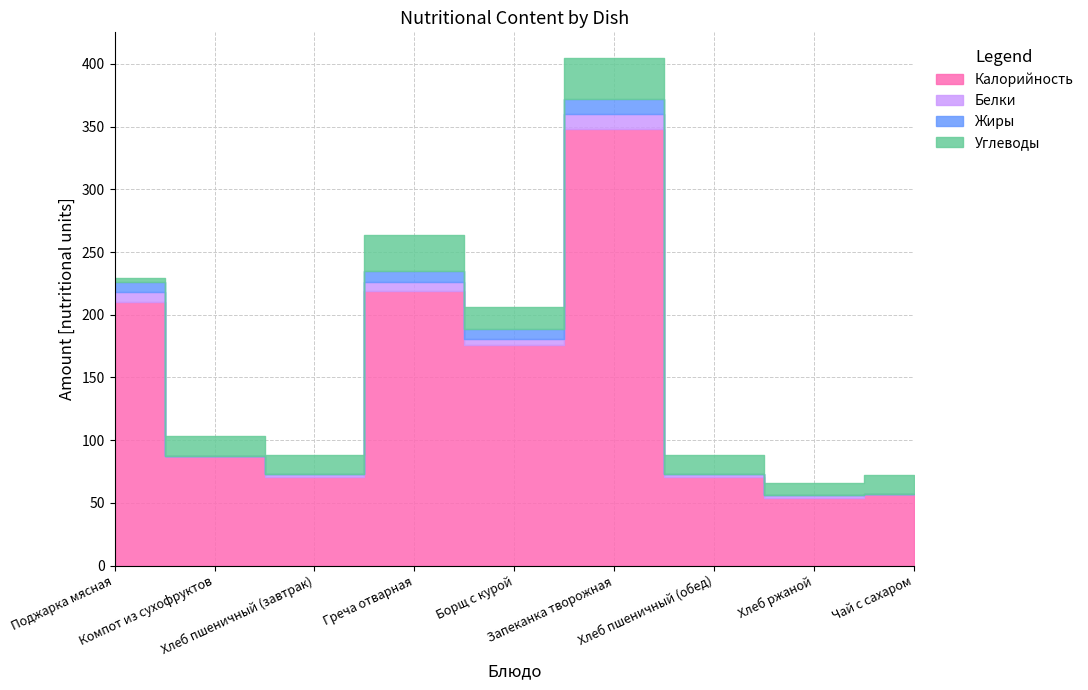

What is the approximate value of Белки at Поджарка мясная?

8